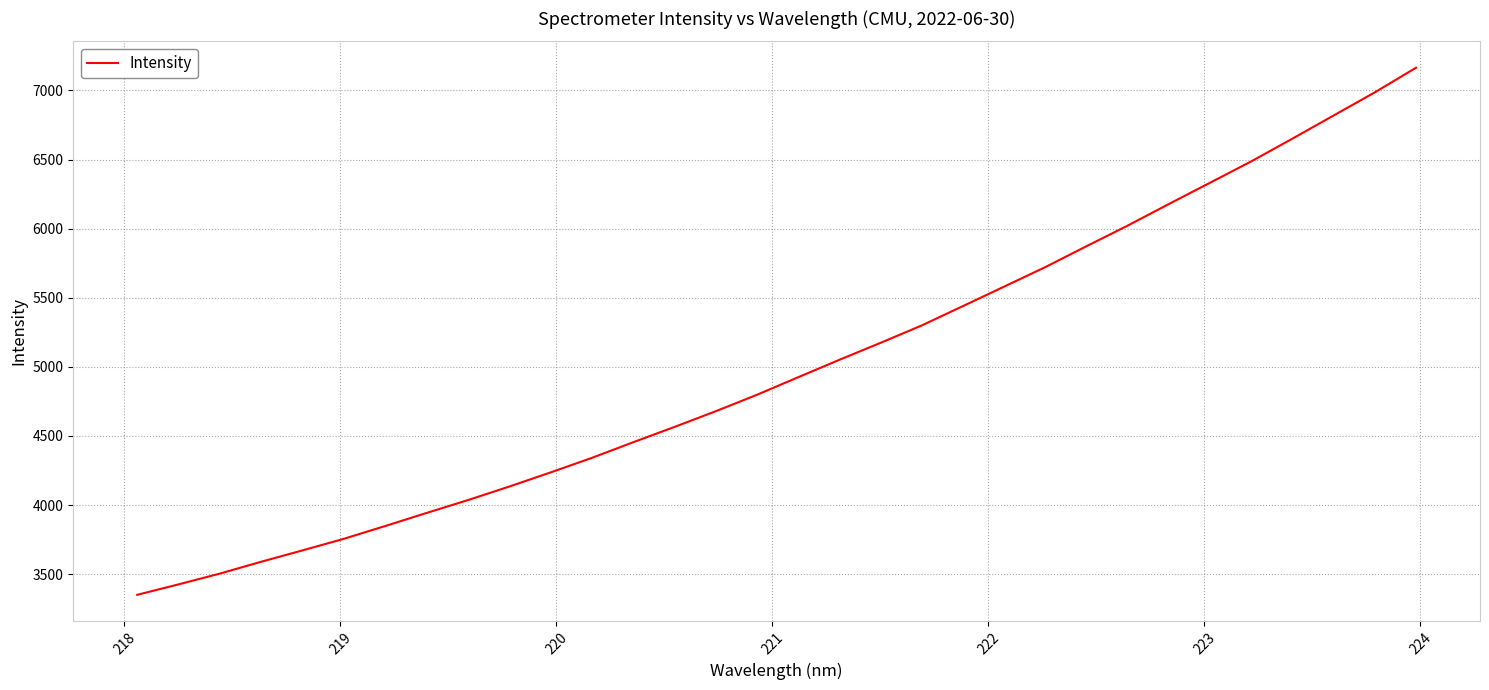

What is the maximum value shown in the chart?

7164.3